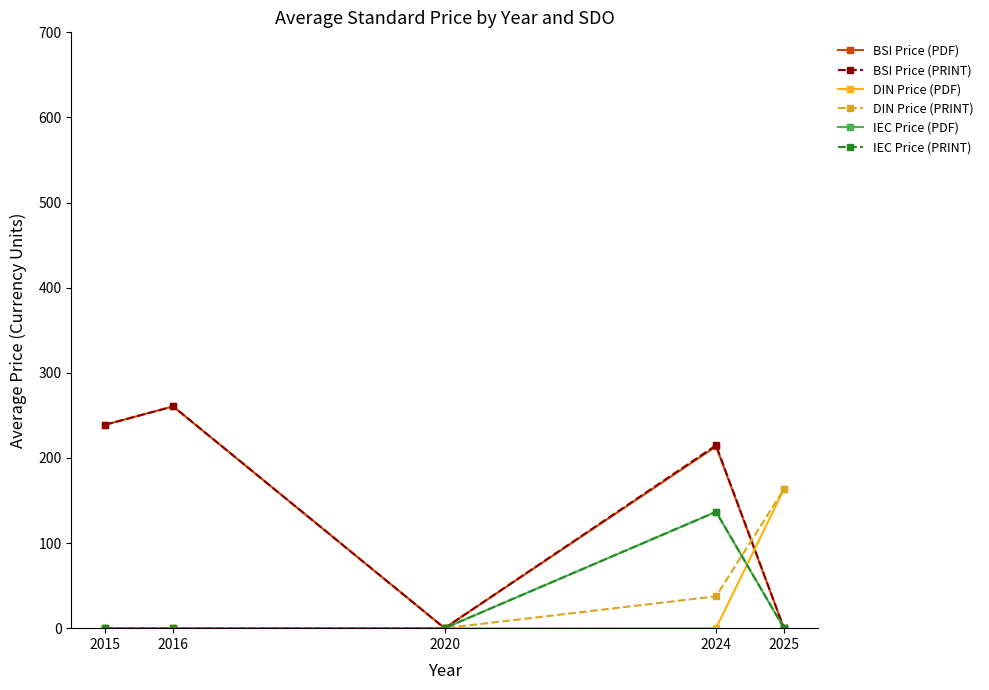

True or false: DIN Price (PRINT) has a value of 91.5 at 2016.

False